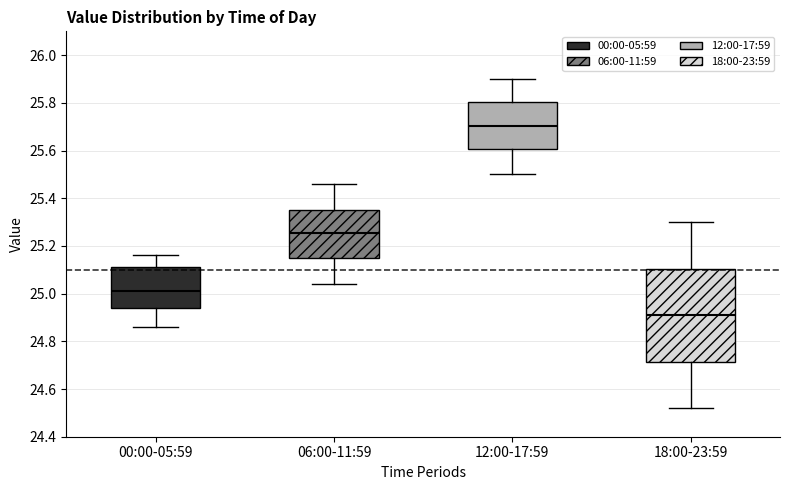

Which box has the highest median line?

12:00-17:59